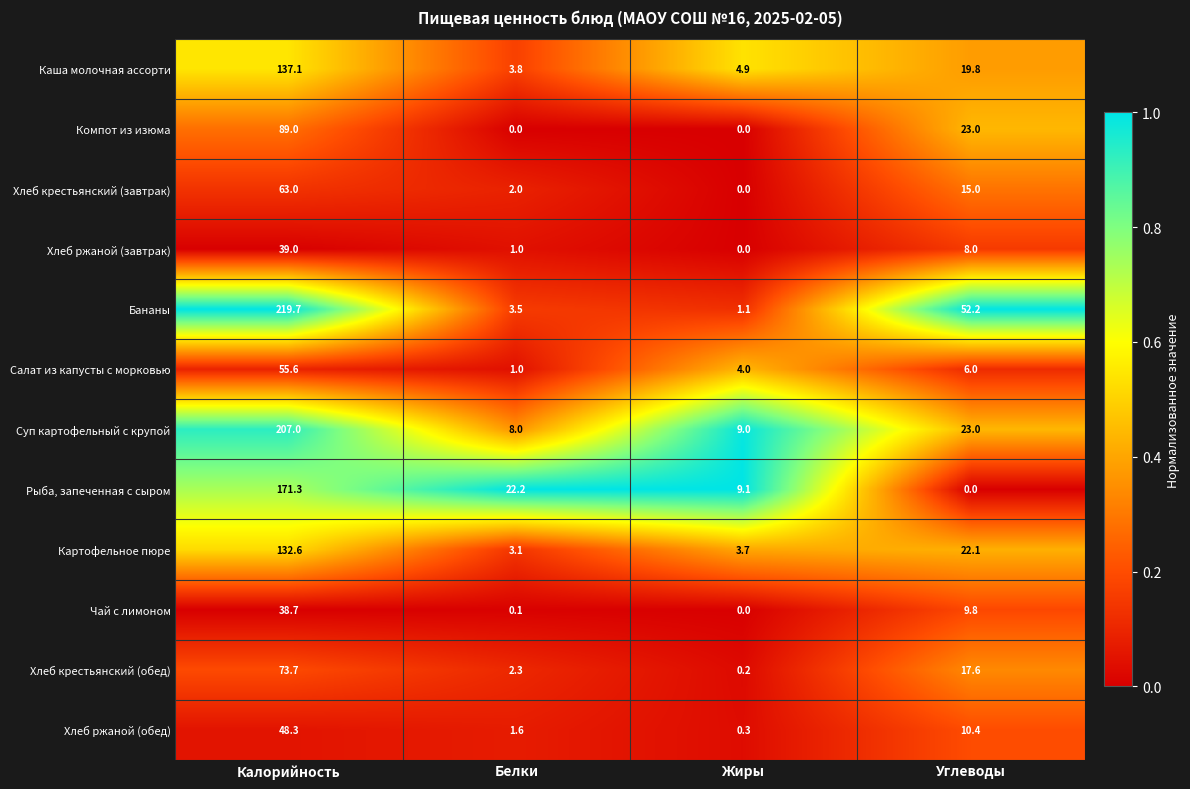

How many distinct data groups are displayed?

12